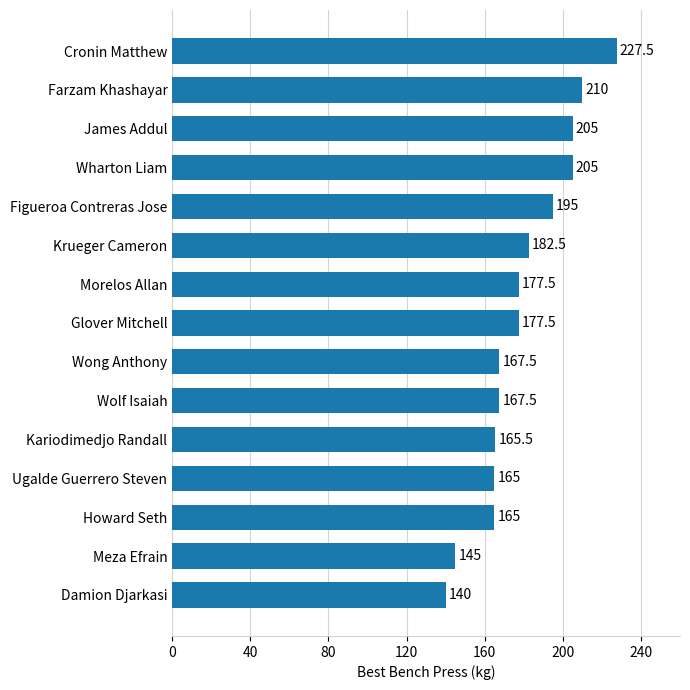

True or false: the data shows 61.5 at Damion Djarkasi.

False